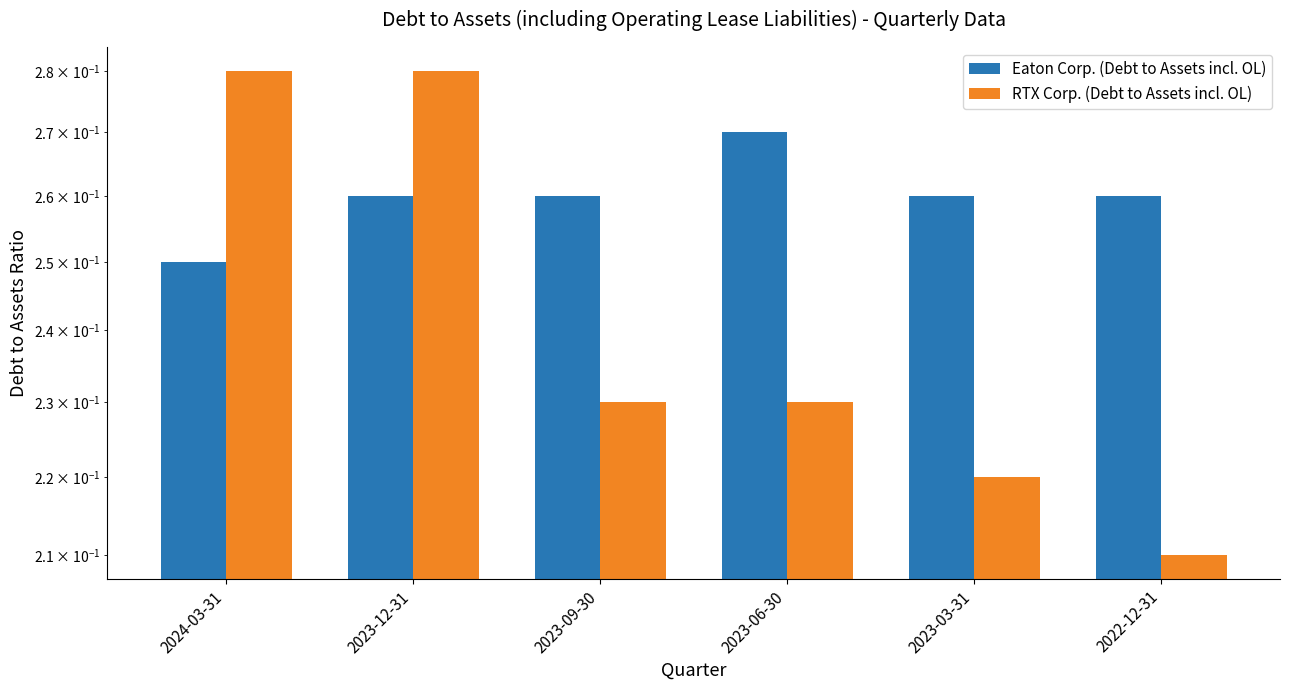

Which series changed the most between 2024-03-31 and 2022-12-31?

RTX Corp. (Debt to Assets incl. OL)